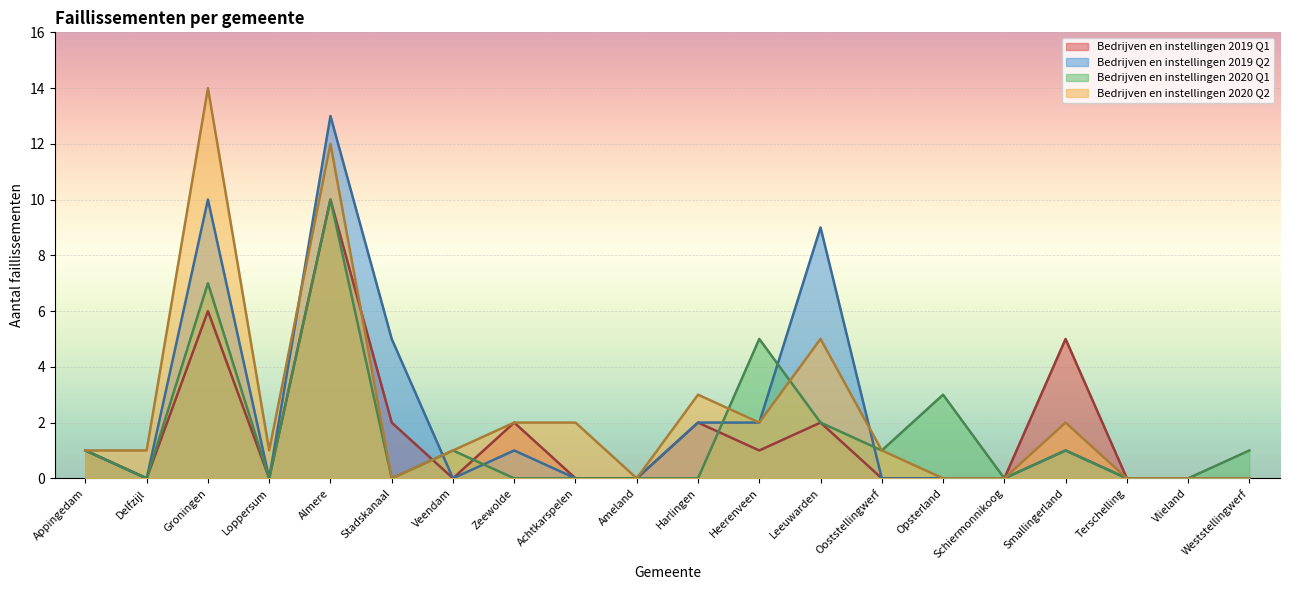

Rank the series at Loppersum from highest to lowest value.

Bedrijven en instellingen 2020 Q2, Bedrijven en instellingen 2019 Q1, Bedrijven en instellingen 2019 Q2, Bedrijven en instellingen 2020 Q1